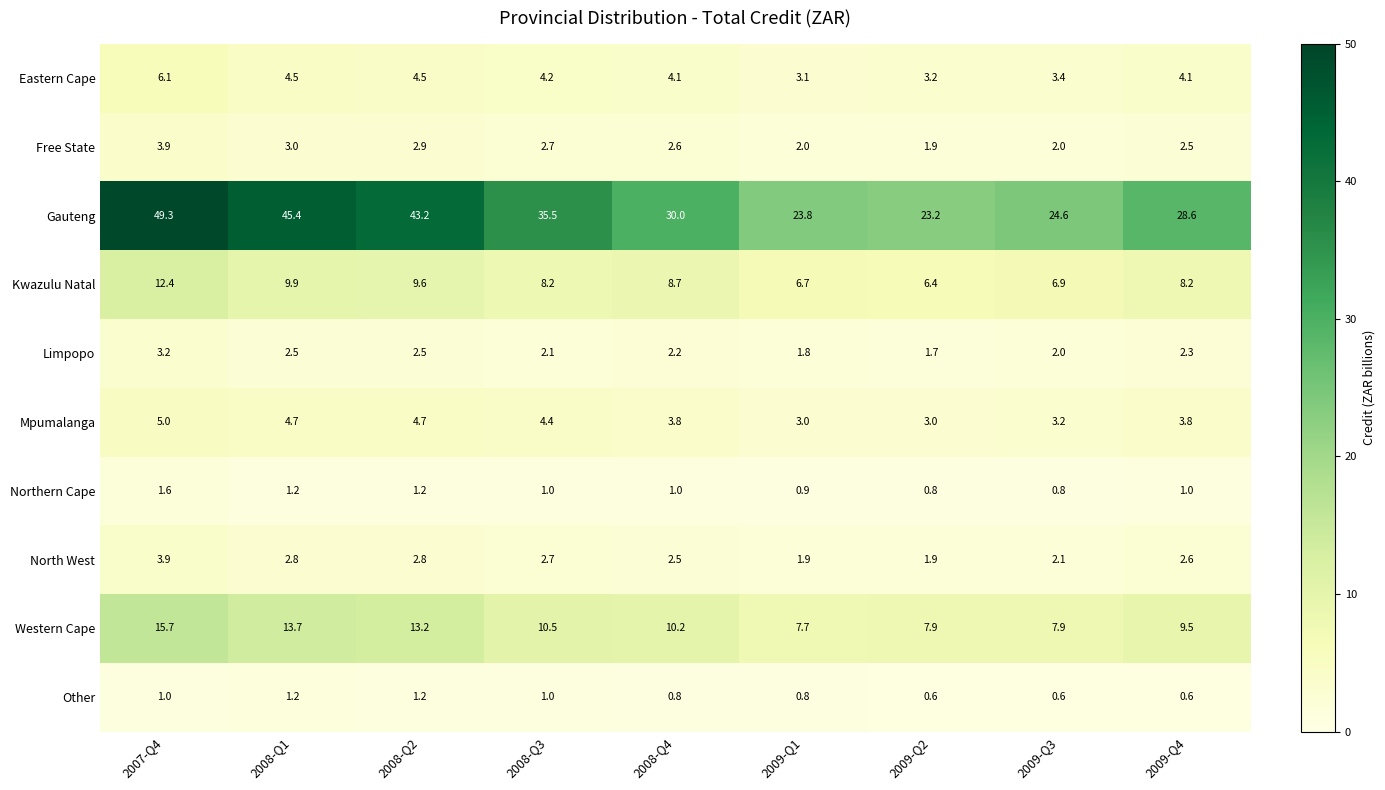

What is the approximate value of Other at 2008-Q1?

1.2